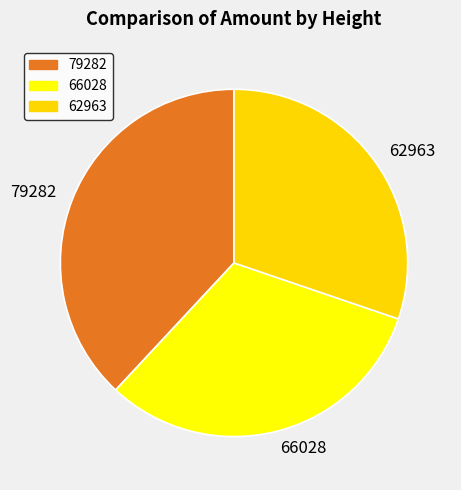

Rank the categories by value from highest to lowest.

79282, 66028, 62963